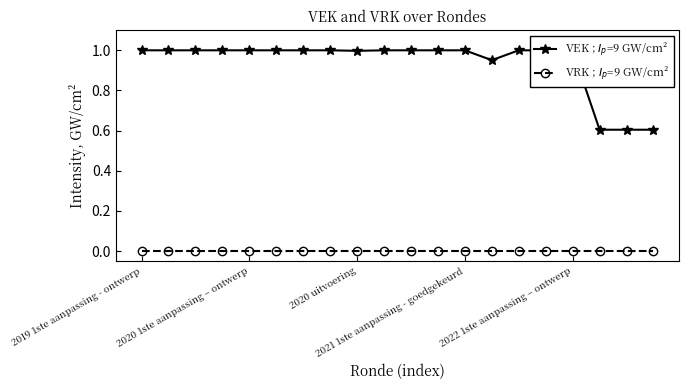

Rank the series by their average value, from highest to lowest.

VEK ; $I_p$=9 GW/cm², VRK ; $I_p$=9 GW/cm²